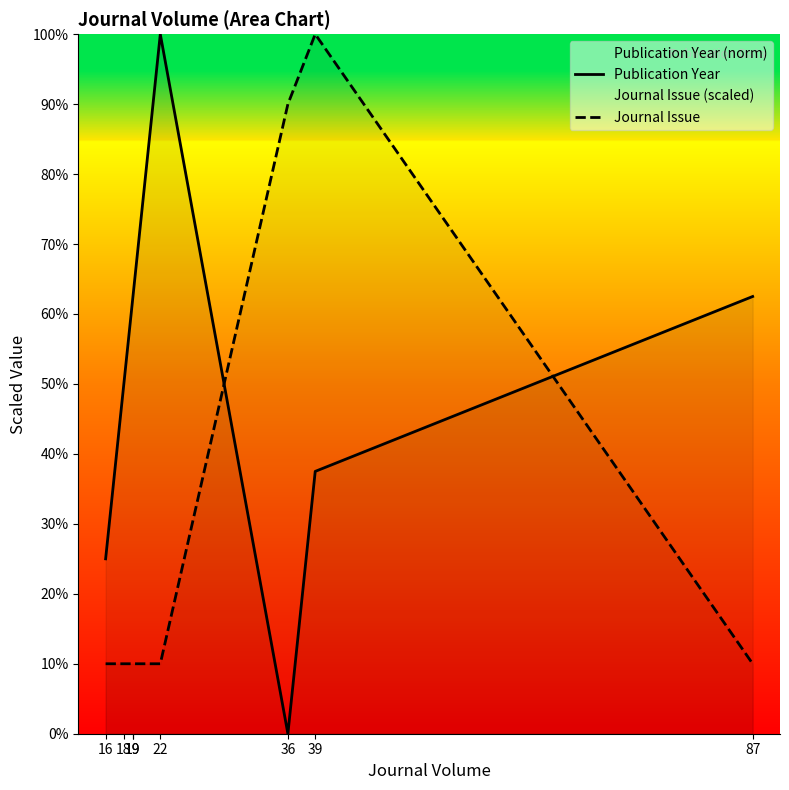

Between which two adjacent categories do Journal Issue and Publication Year first intersect?

22 and 36